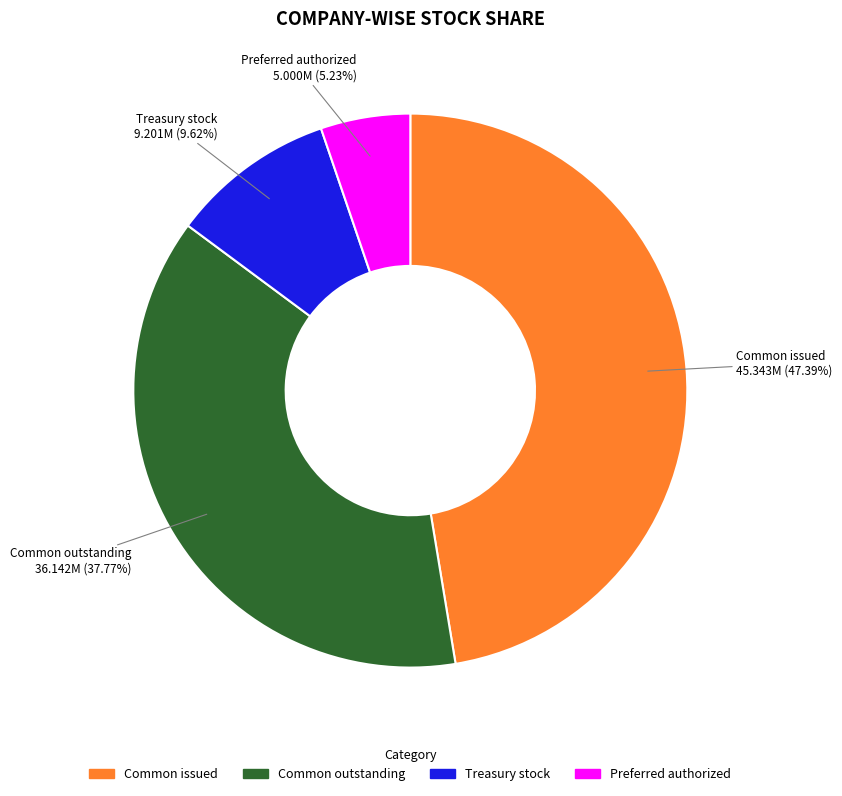

Is there a majority slice in this chart?

No